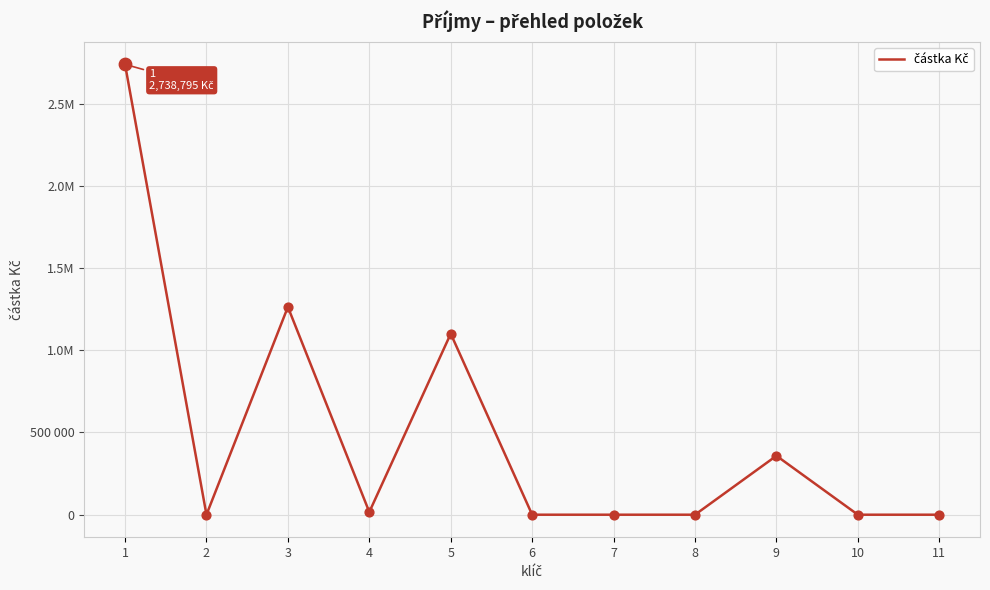

Which has a higher value, 4 or 11?

4